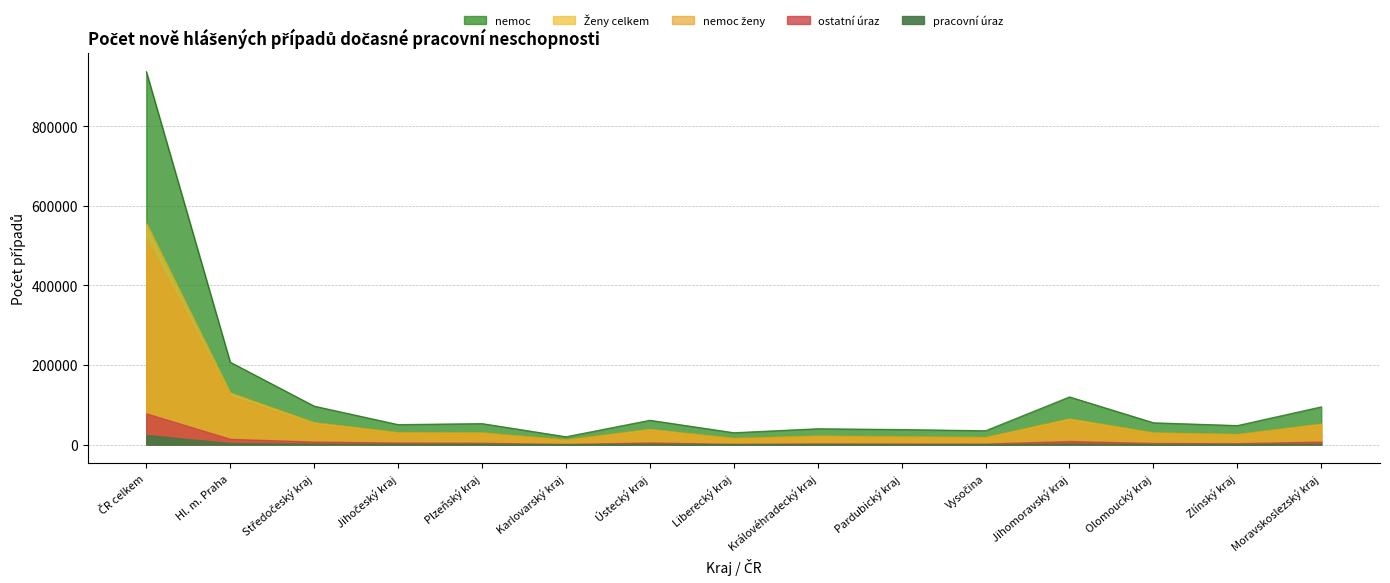

Where is pracovní úraz nearest to the value 12293?

Hl. m. Praha